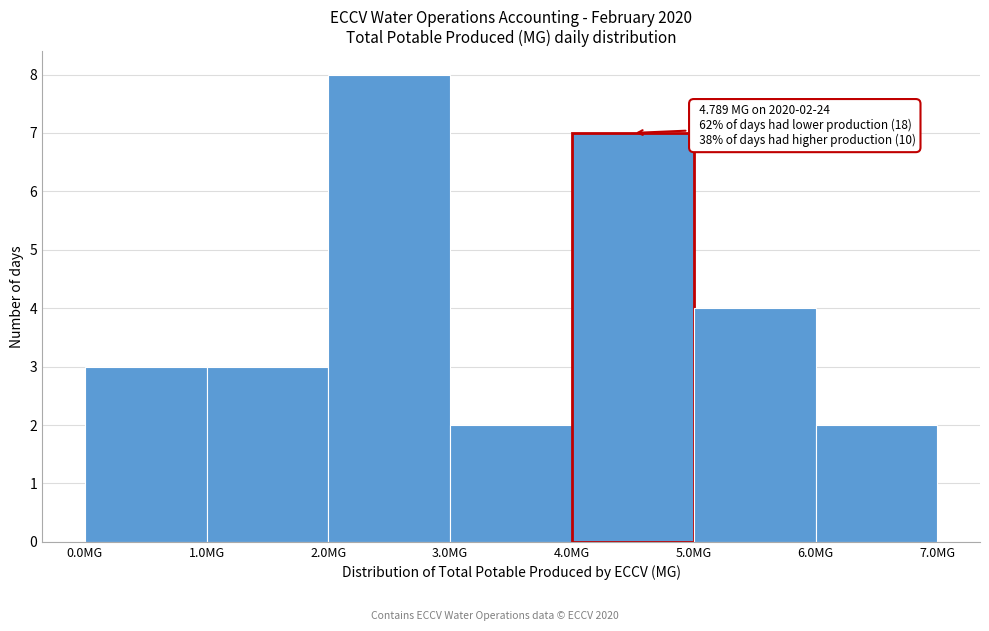

Which range on the x-axis has the tallest bar?

2 to 3